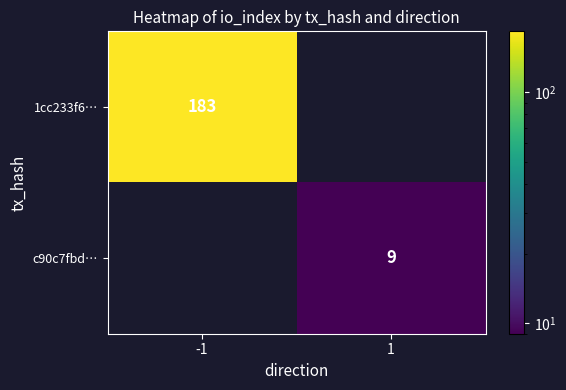

The value of c90c7fbd… at 1 is 9. True or false?

True